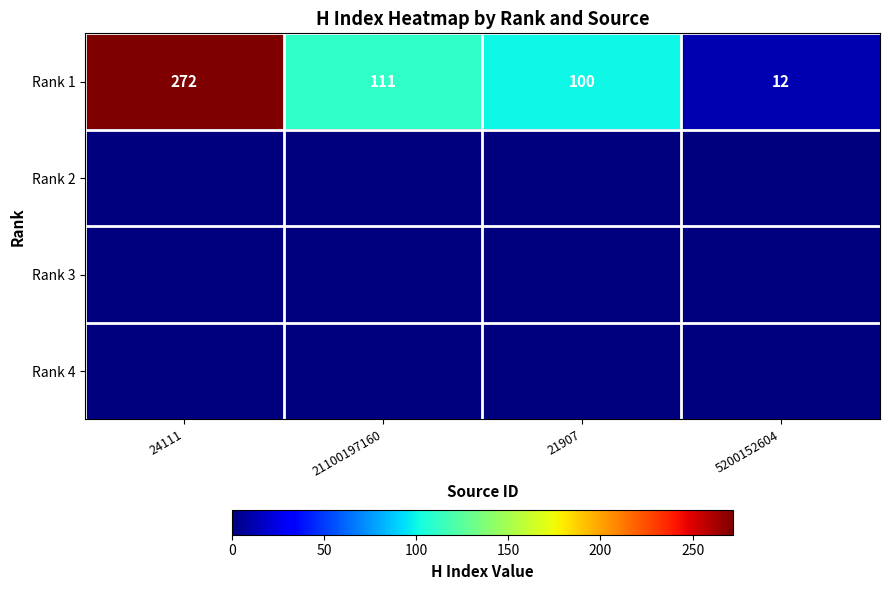

Rank the categories by Rank 1 value from lowest to highest.

5200152604, 21907, 21100197160, 24111